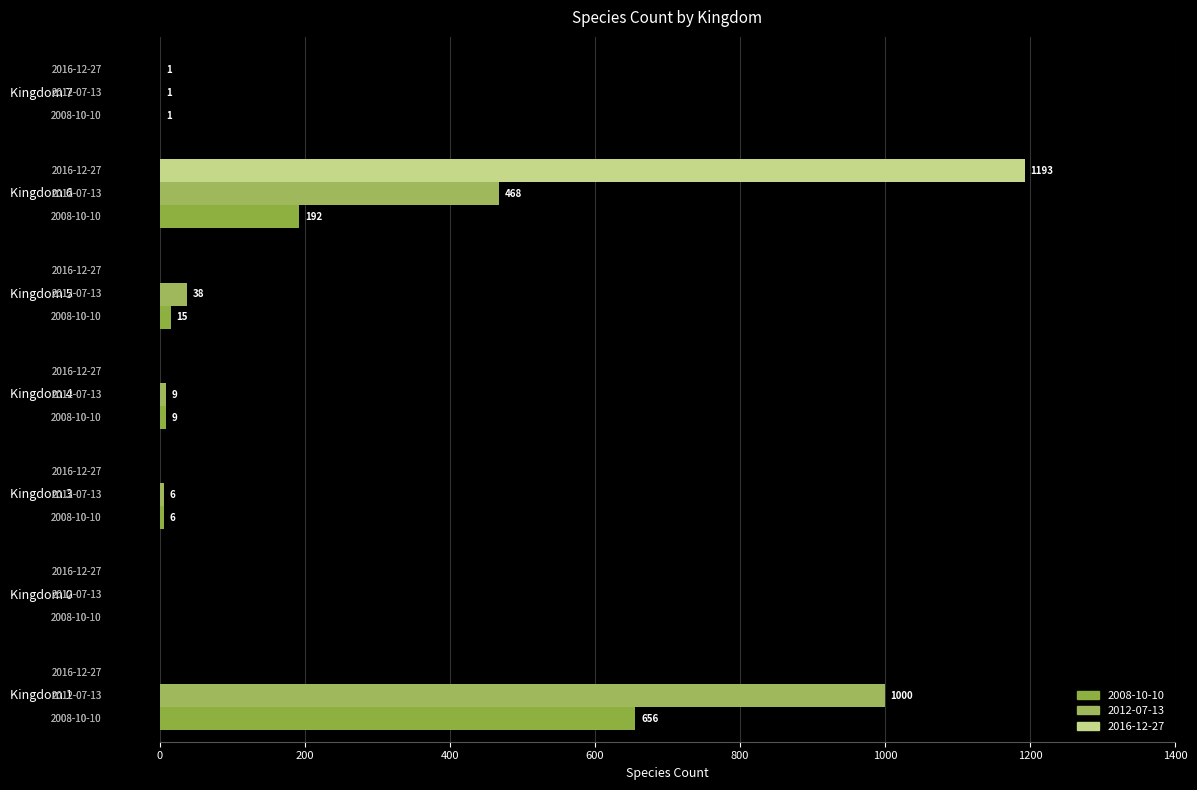

Which series has the largest total across all categories?

2012-07-13